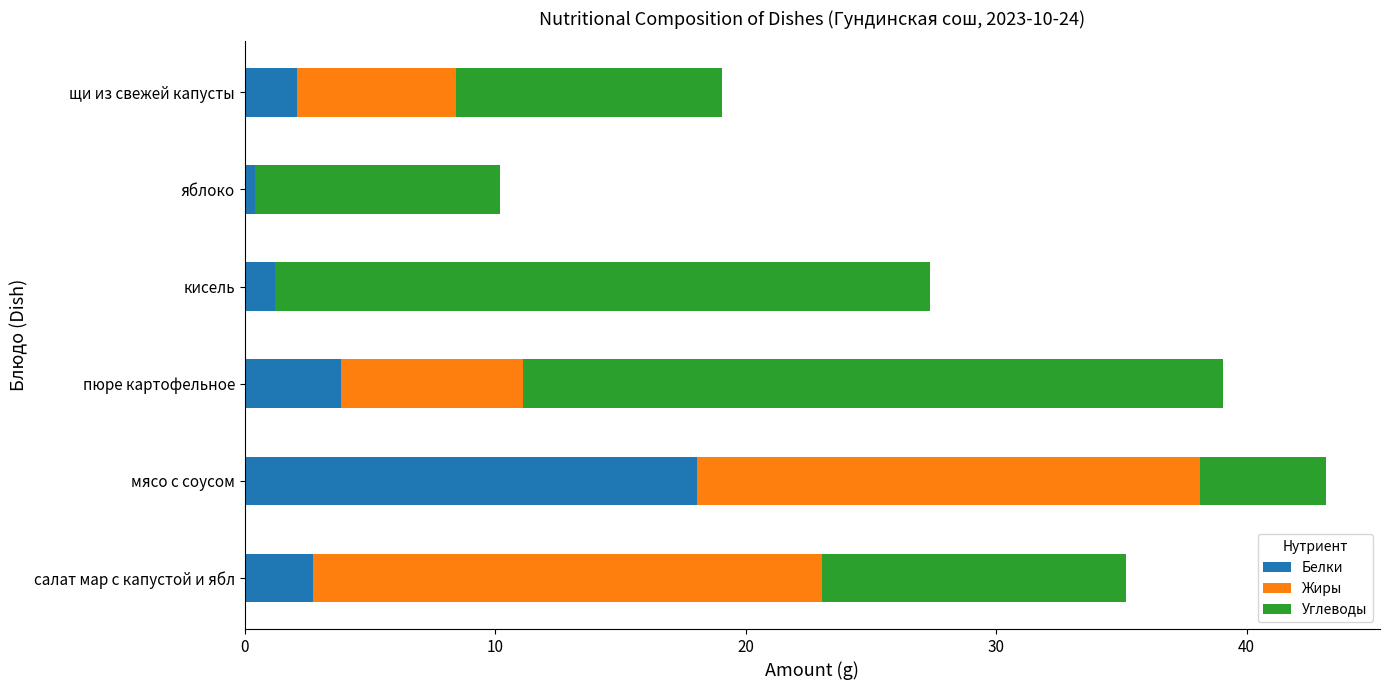

What is the total value across all series at пюре картофельное?

39.1